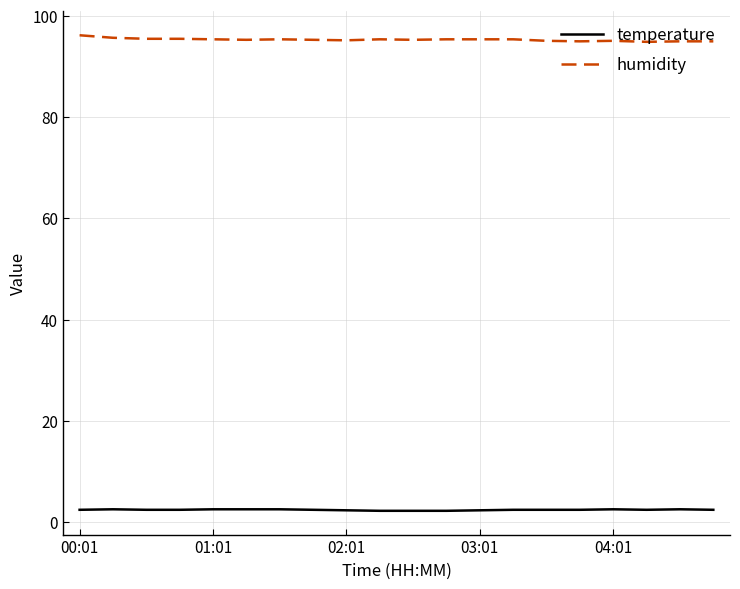

Which series has the largest total across all categories?

humidity